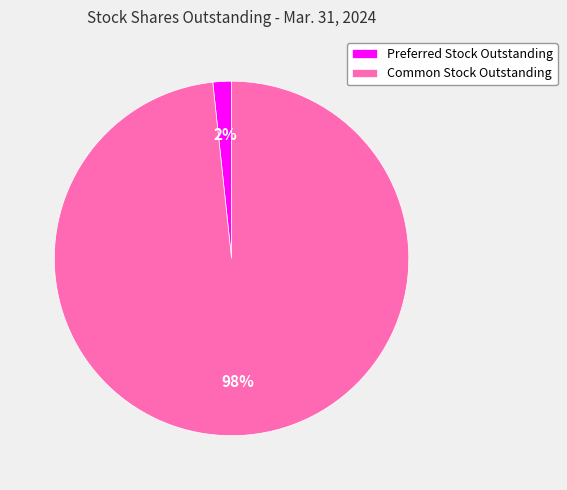

To the nearest percent, what portion does Common Stock Outstanding represent?

98%